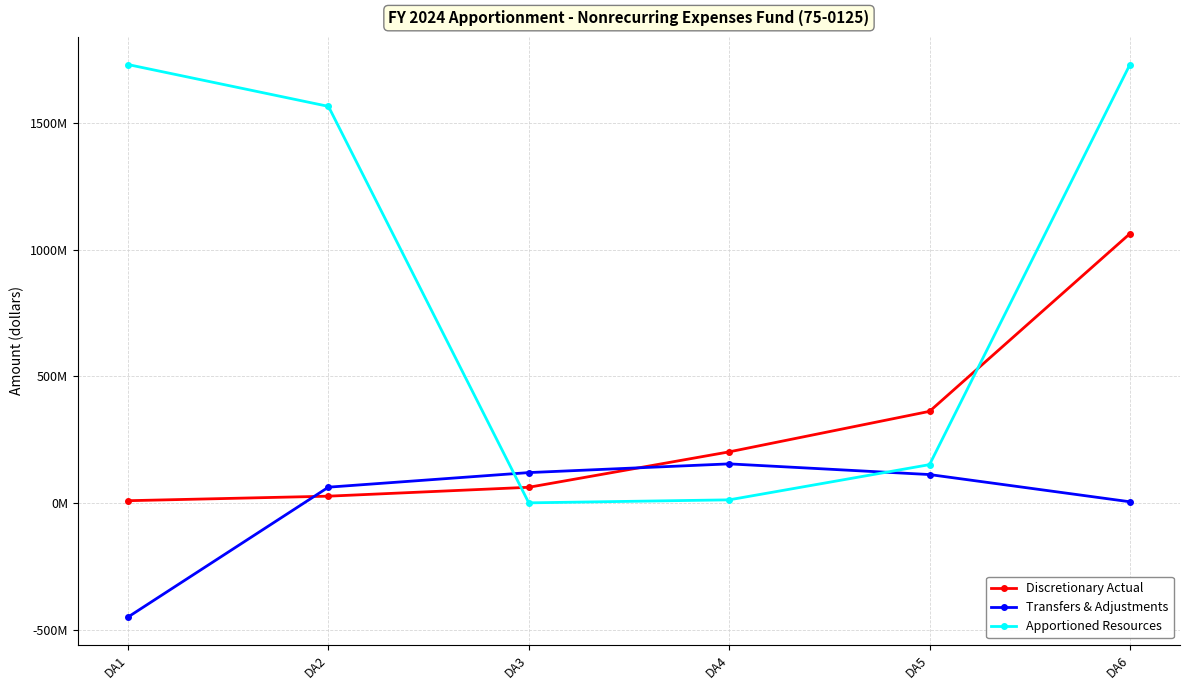

At which label does Apportioned Resources first exceed 1564667697?

DA1